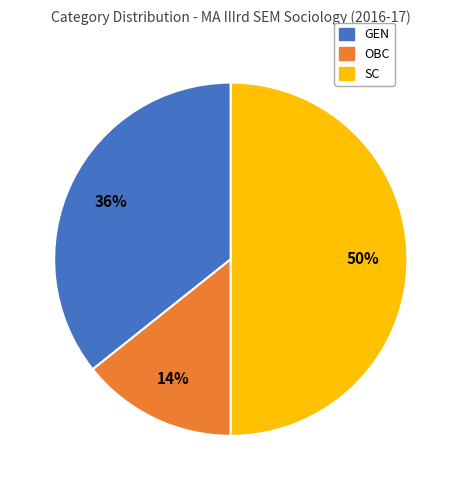

Rank the categories by value from highest to lowest.

SC, GEN, OBC